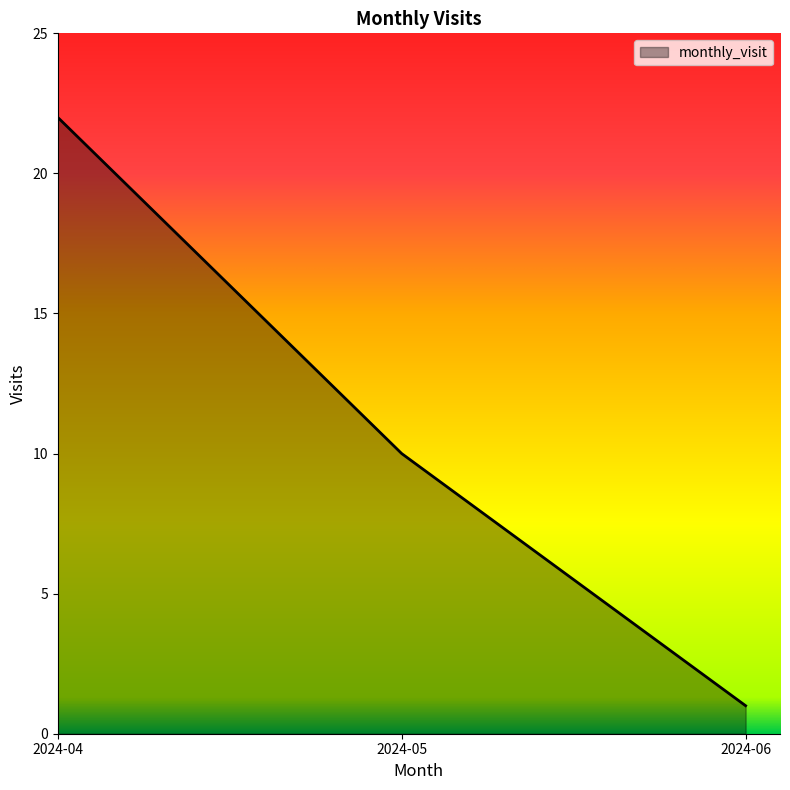

At which label is the value closest to 11?

2024-05